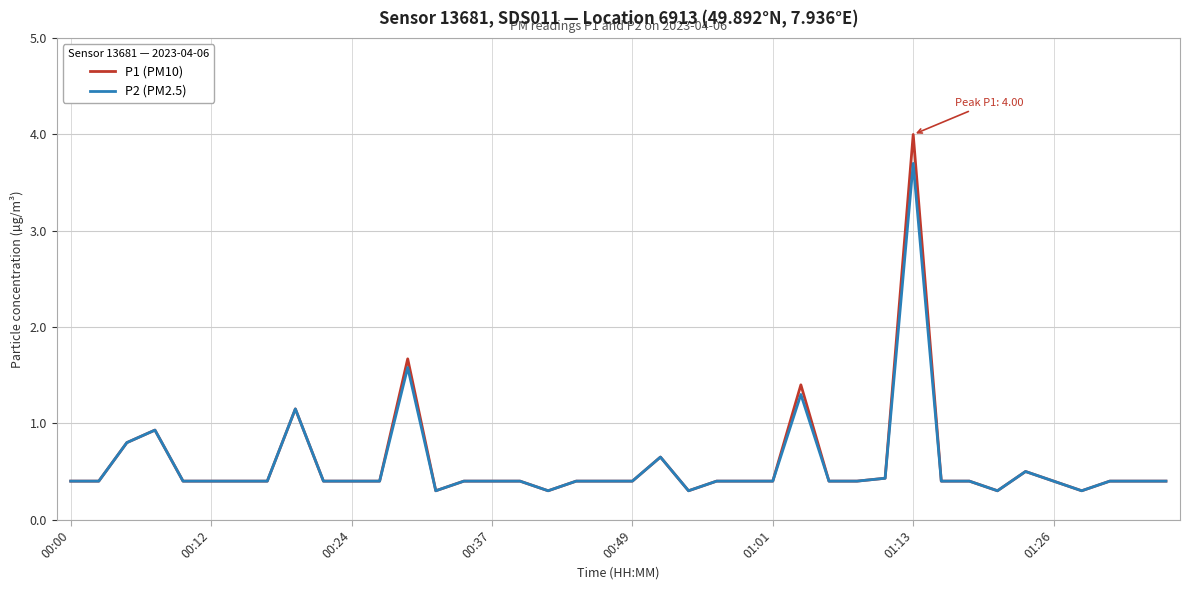

Which series has the largest range (max minus min)?

P1 (PM10)